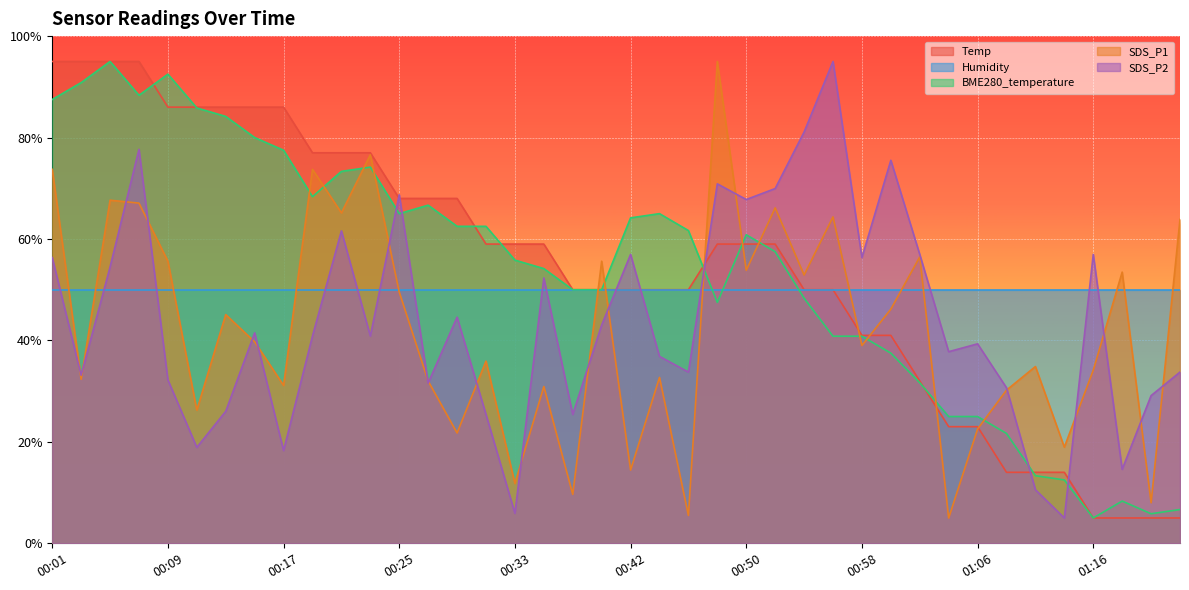

What is the difference between the second highest and minimum values in the Temp series?

90.0